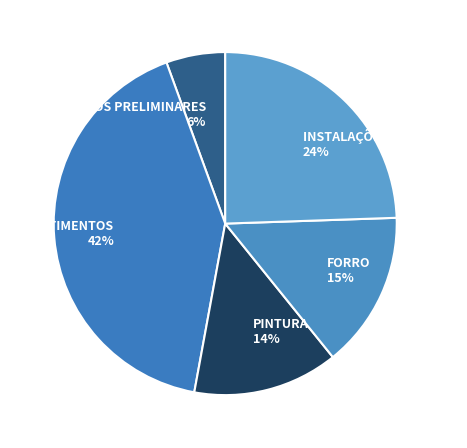

Is it true that PINTURA is 5% of the pie?

False